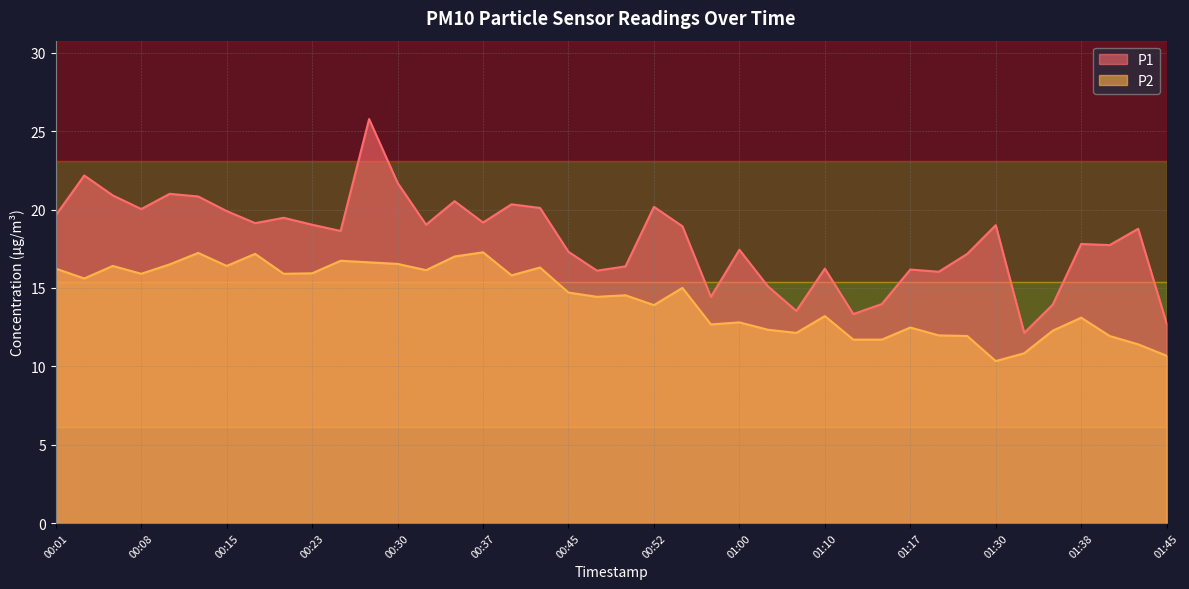

What is the spread (max minus min) of values at 00:50?

1.8